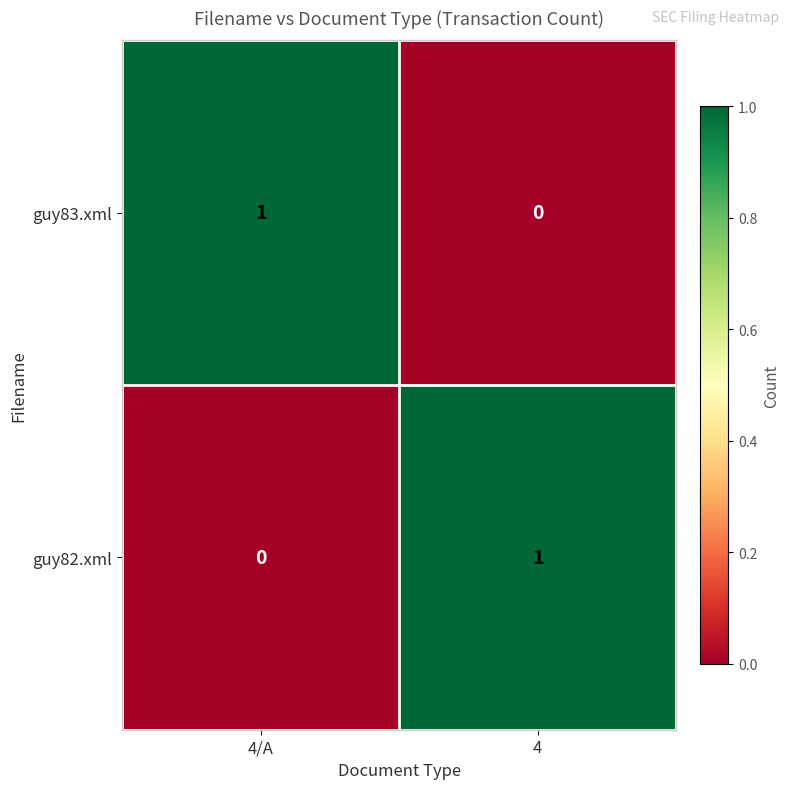

True or false: guy82.xml has a value of 0 at 4/A.

True